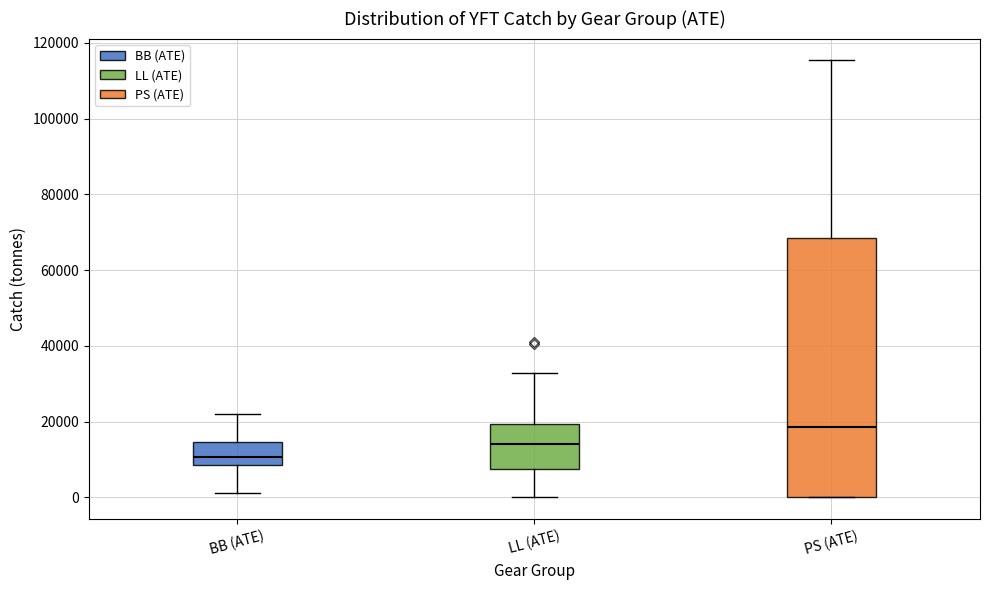

Which box's median line is the highest?

PS (ATE)